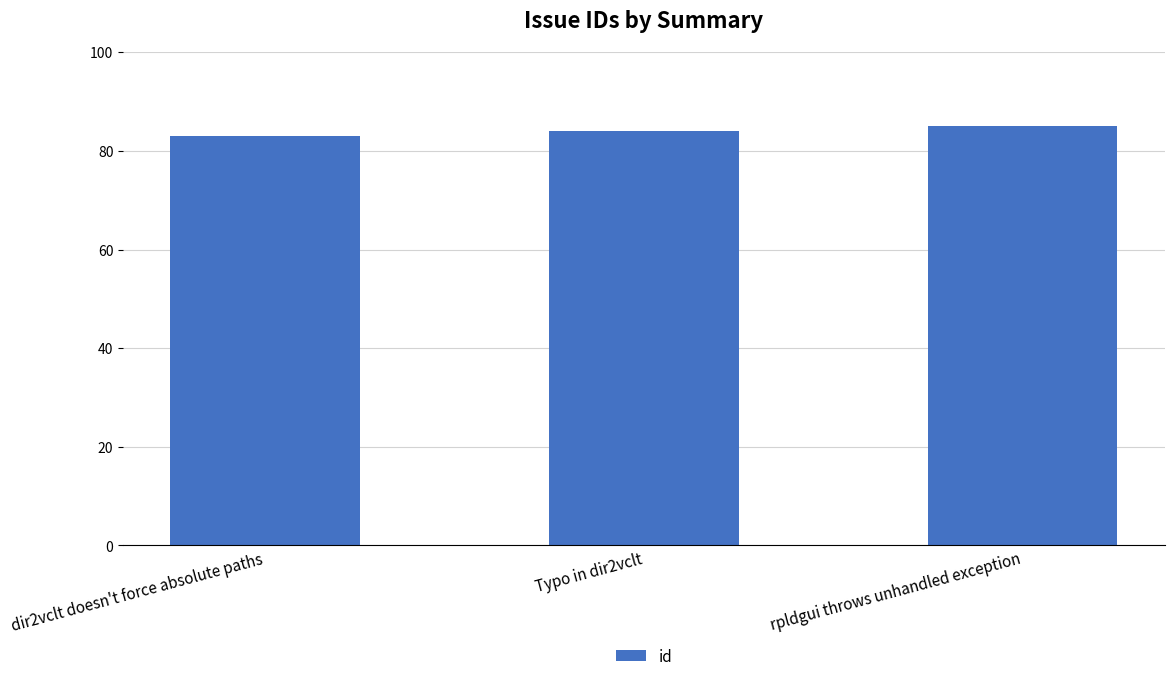

The value at dir2vclt doesn't force absolute paths is 83. True or false?

True